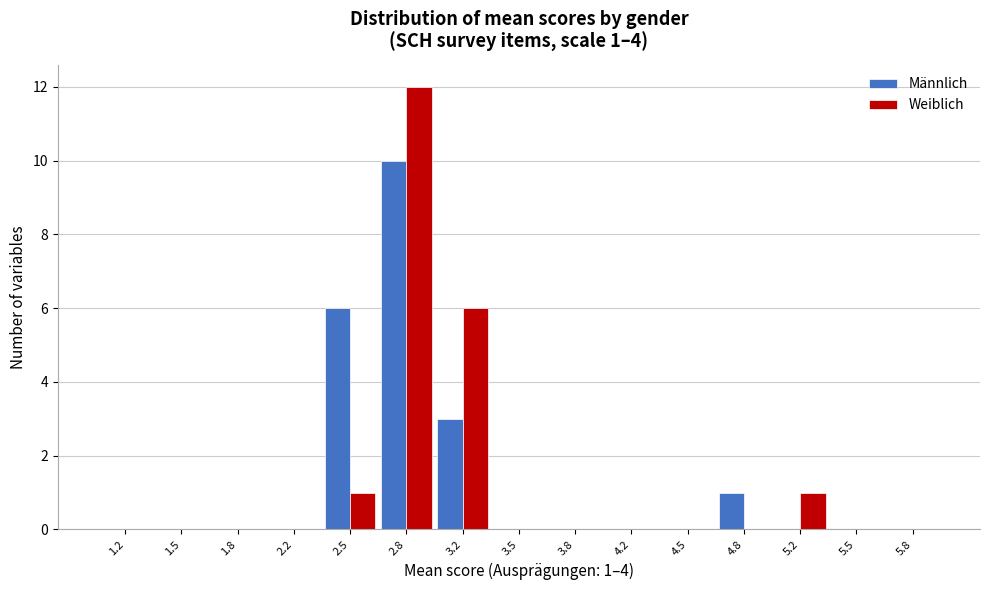

In the Weiblich series, which range on the x-axis has the tallest bar?

2.65 to 3.00